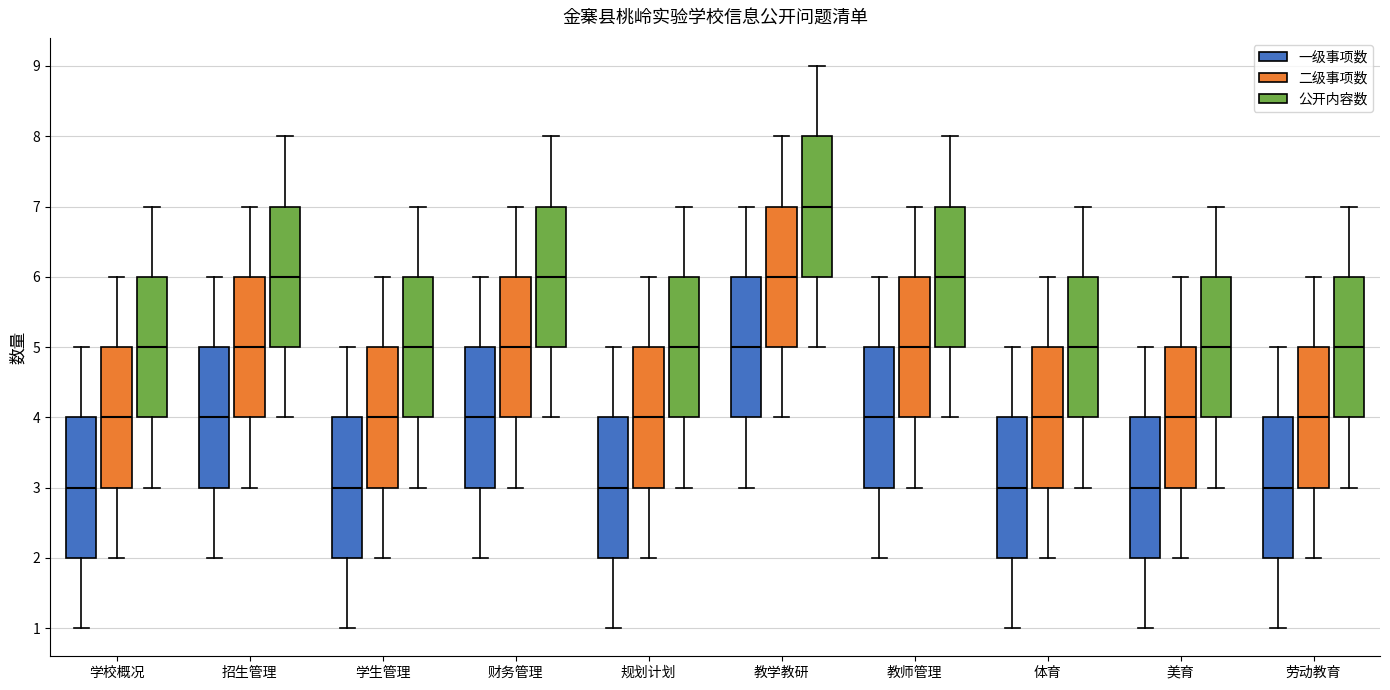

Where is the lower edge of the box for 财务管理 (一级事项数) on the y-axis? The values are not printed on the chart, so give them approximately, as read against the axis.

3